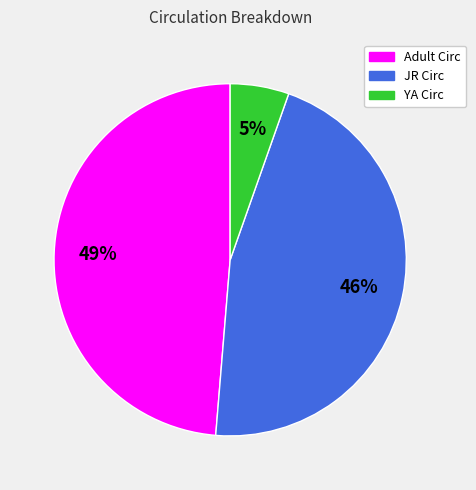

How many slices are in this pie chart?

3